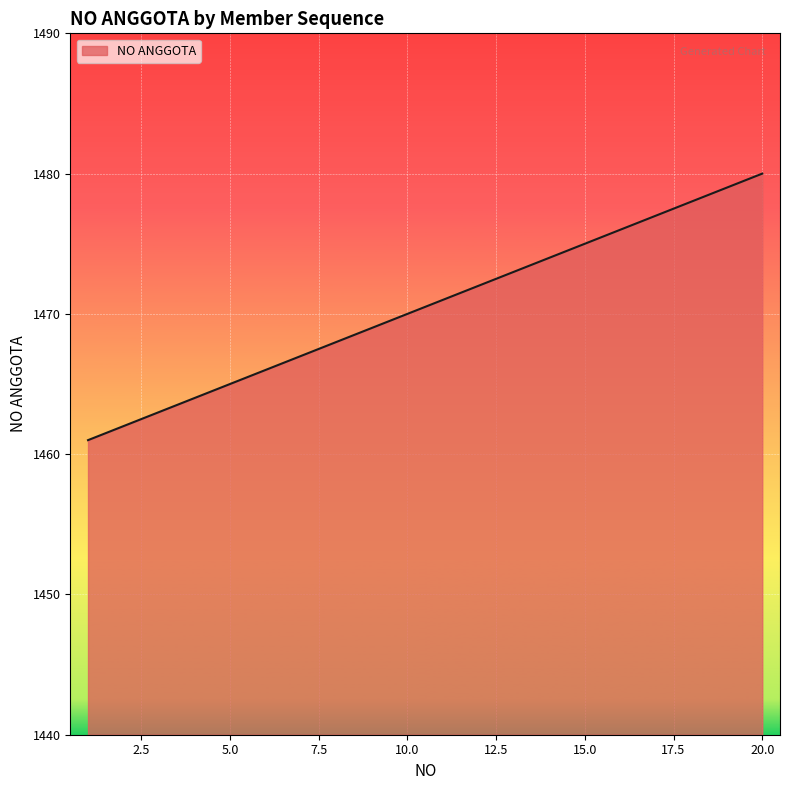

What is the greatest value displayed?

1480